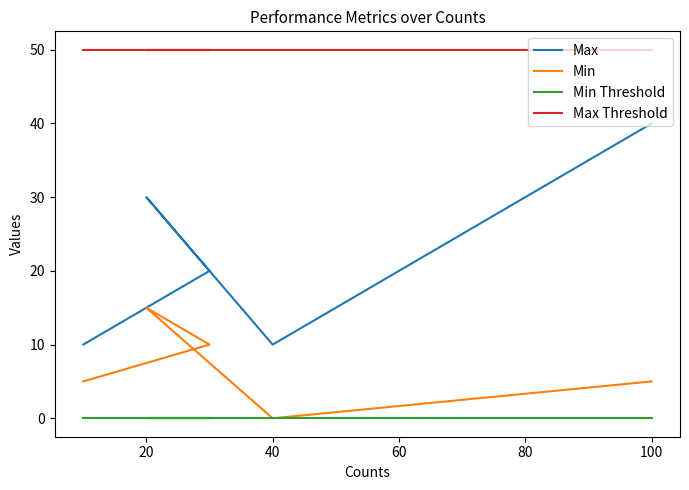

What is the approximate value of Max Threshold at 0?

50